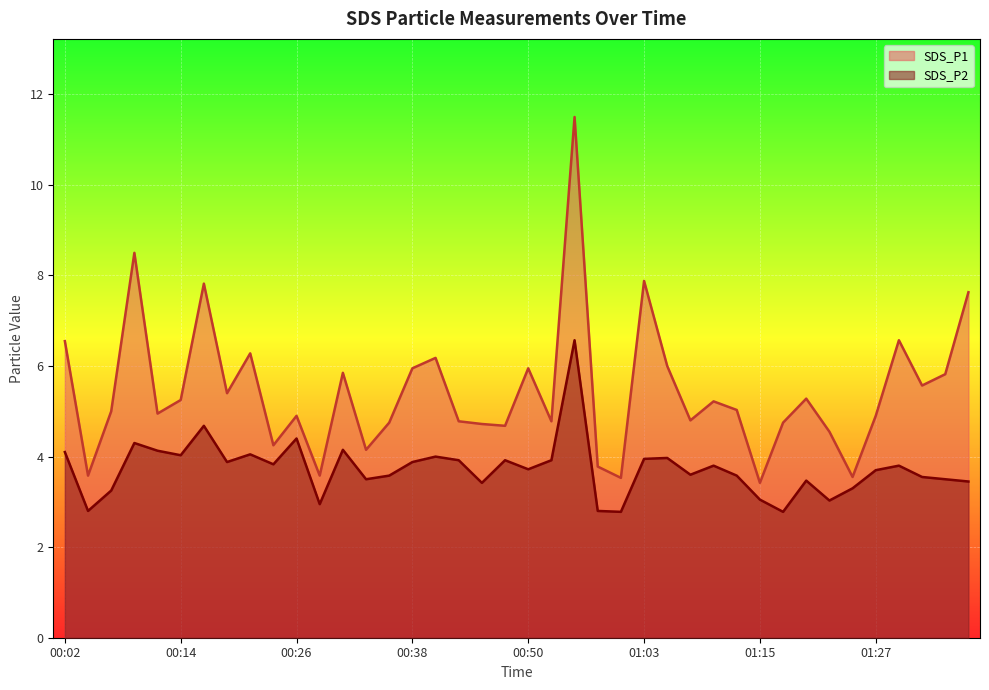

True or false: SDS_P1 and SDS_P2 intersect in this chart.

False